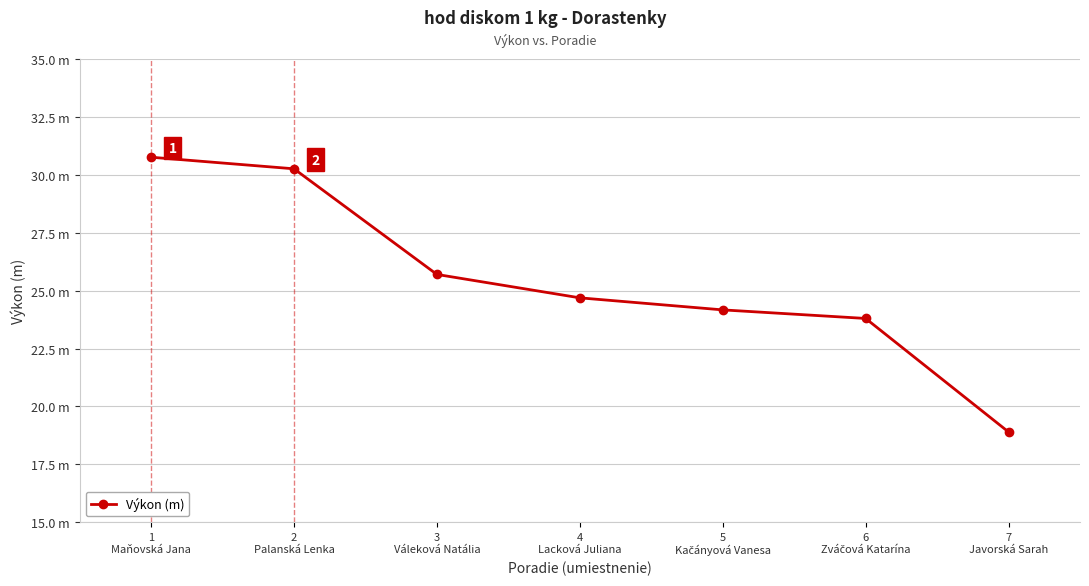

At which category does the chart reach its minimum across all series?

7
Javorská Sarah